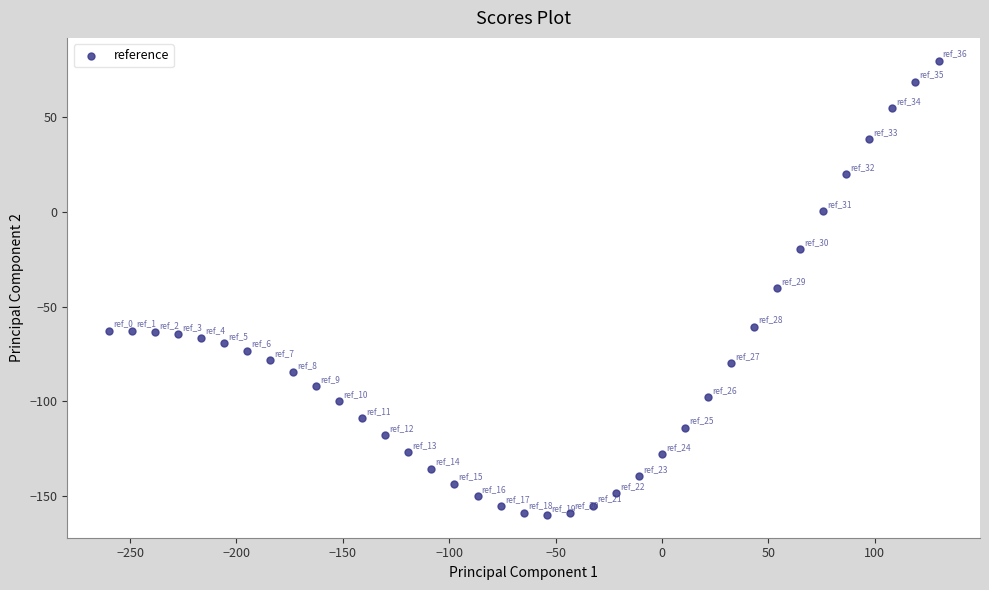

What is the range of Y values (max minus min)?

240.0